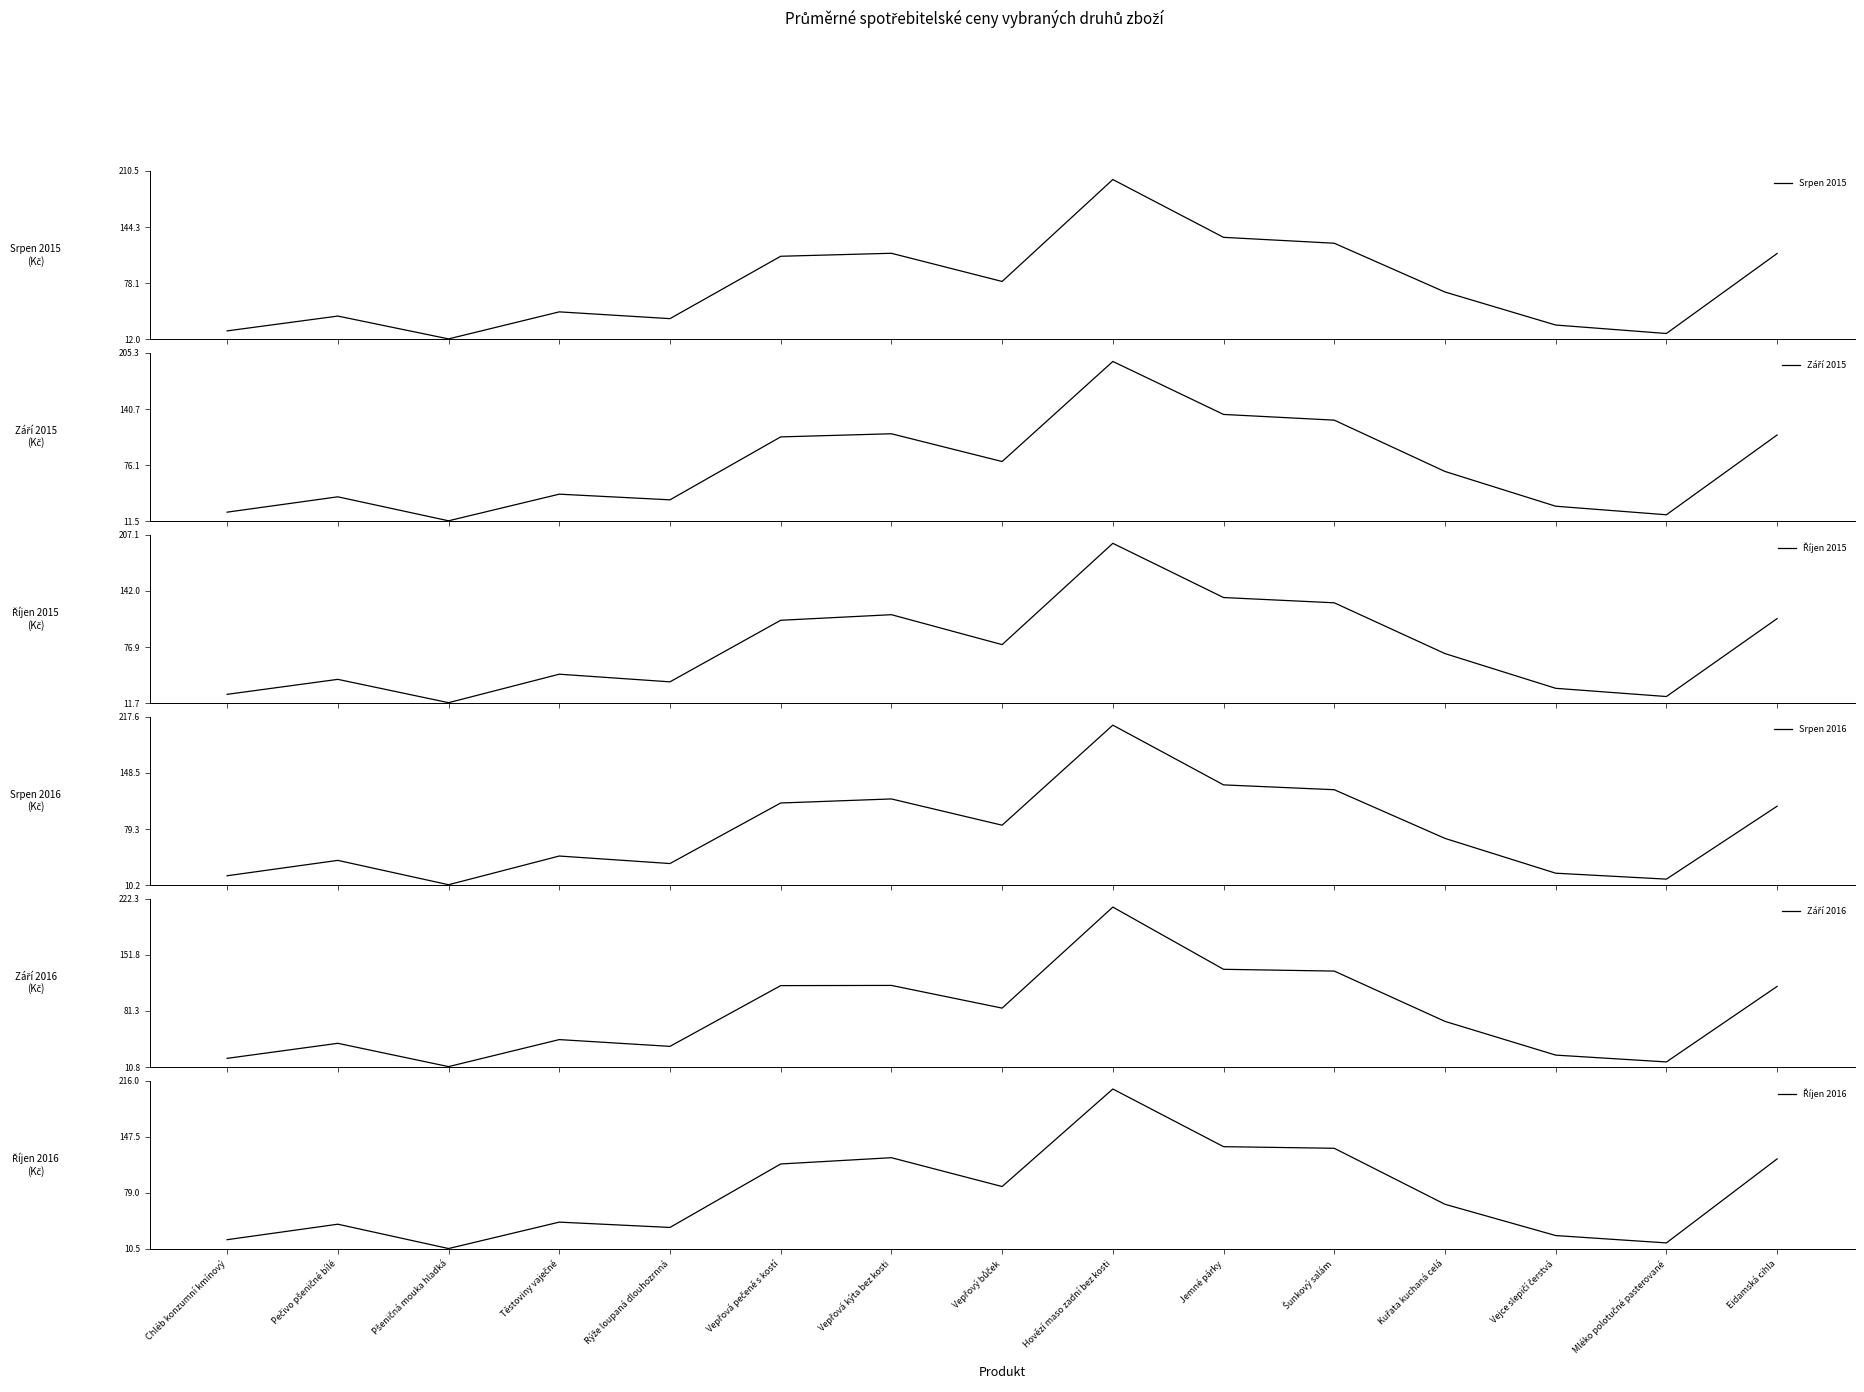

Which label corresponds to the largest value in the chart?

Hovězí maso zadní bez kosti